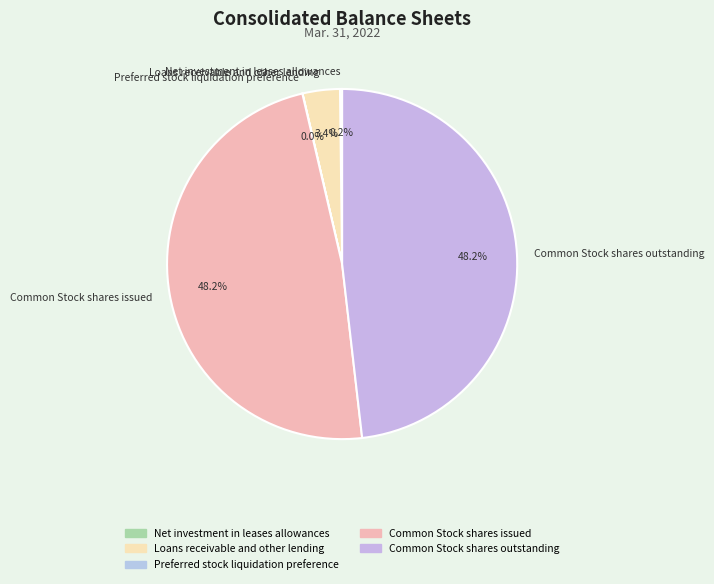

What percentage is the Common Stock shares issued slice, to the nearest percent?

48%